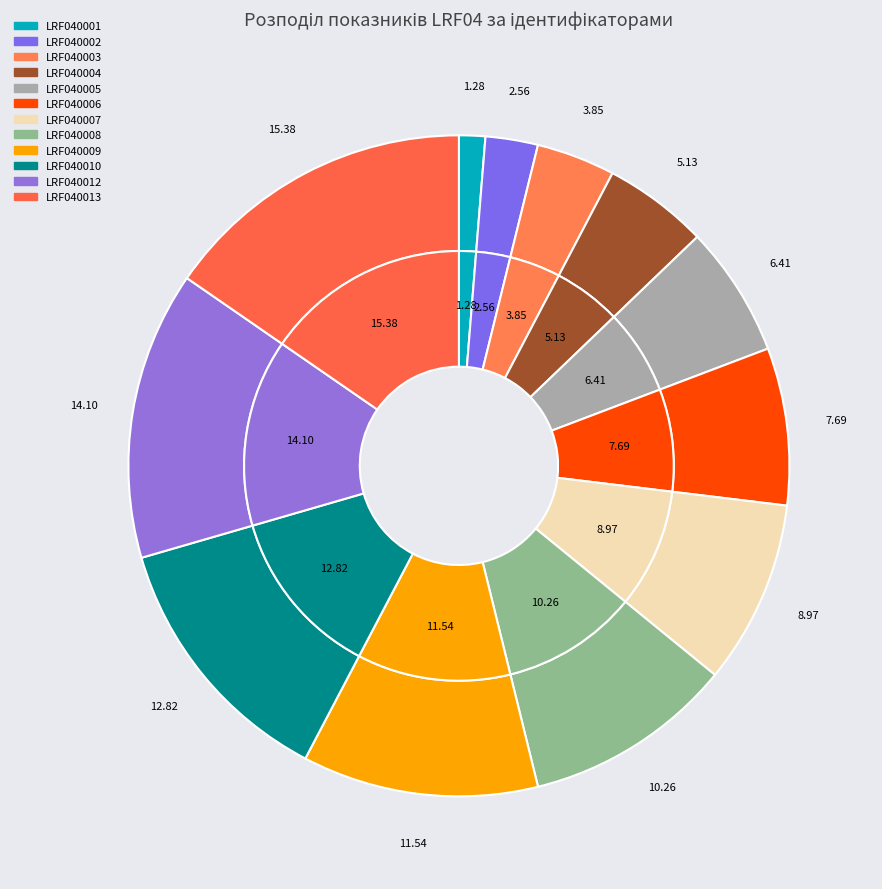

The LRF040004 slice represents 1% of the pie. True or false?

False